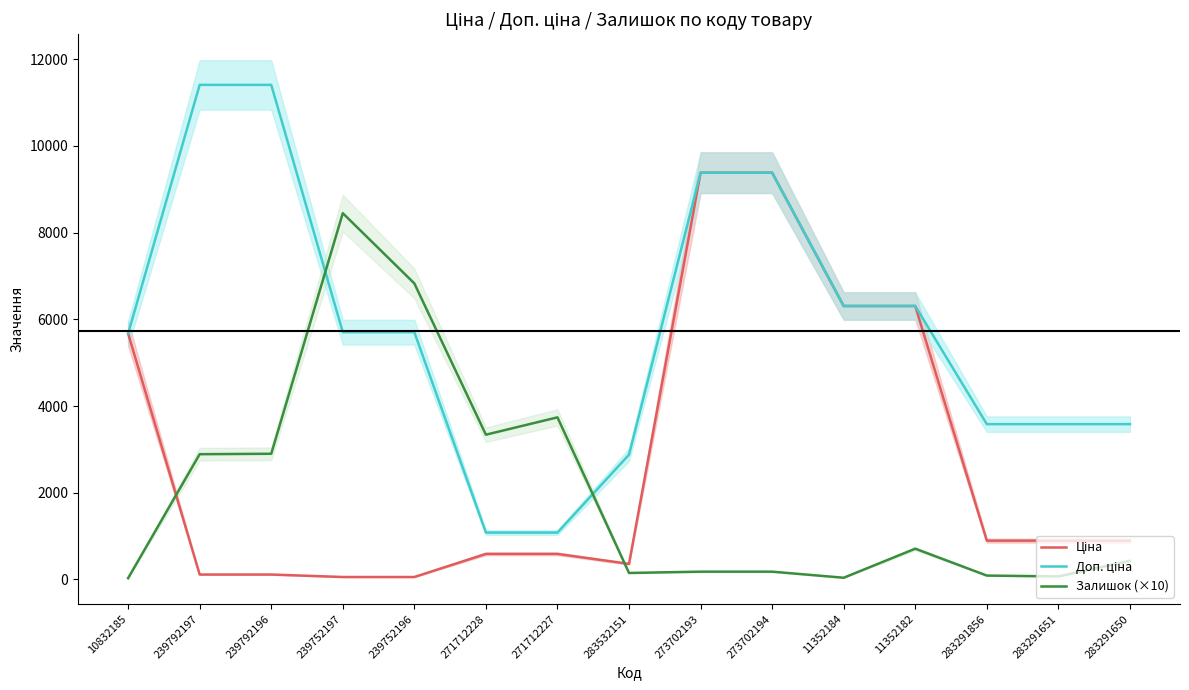

The value of Доп. ціна at 10832185 is 5673.8. True or false?

True